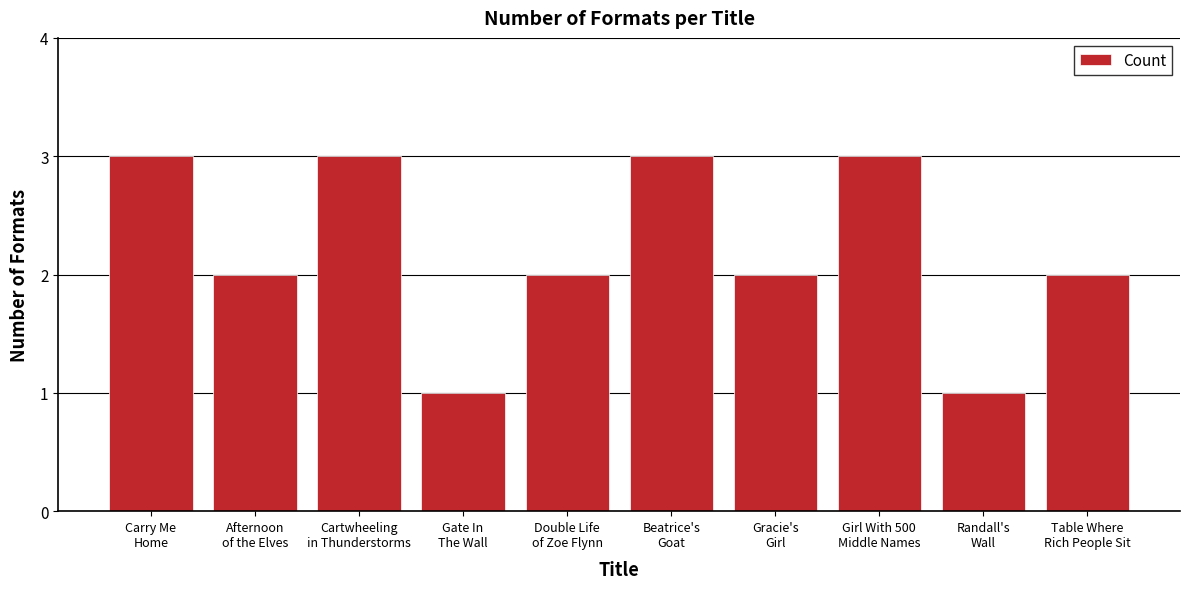

Reading left to right, what are all the values shown in this chart?

3	2	3	1	2	3	2	3	1	2